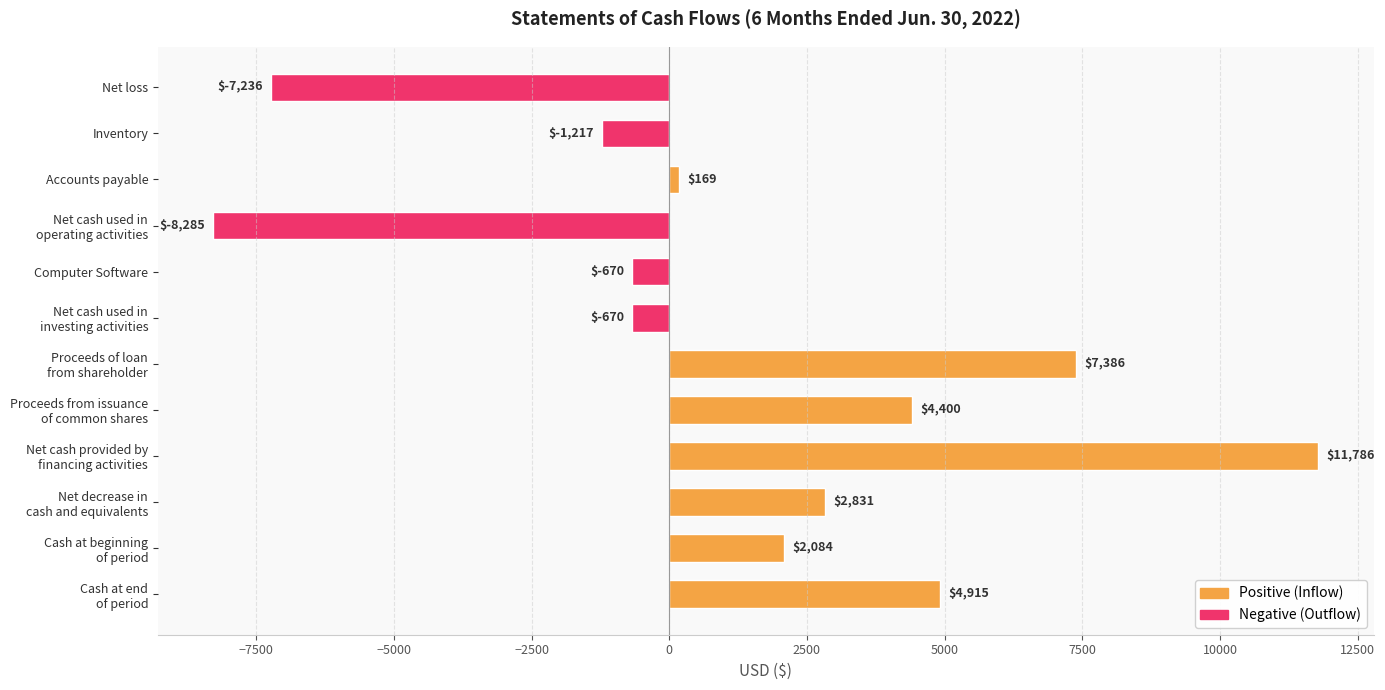

The value at Accounts payable is 169. True or false?

True